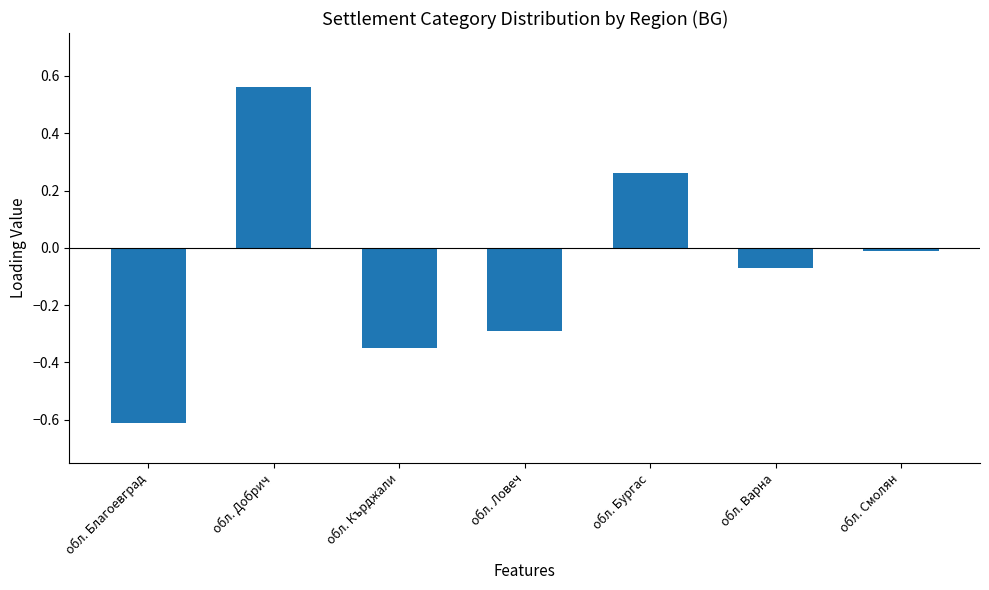

How many values are below 0?

5